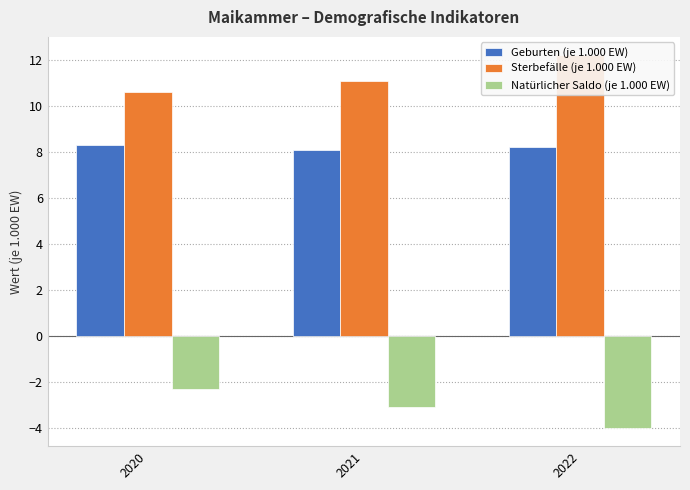

Between 2020 and 2022, which is larger?

2020